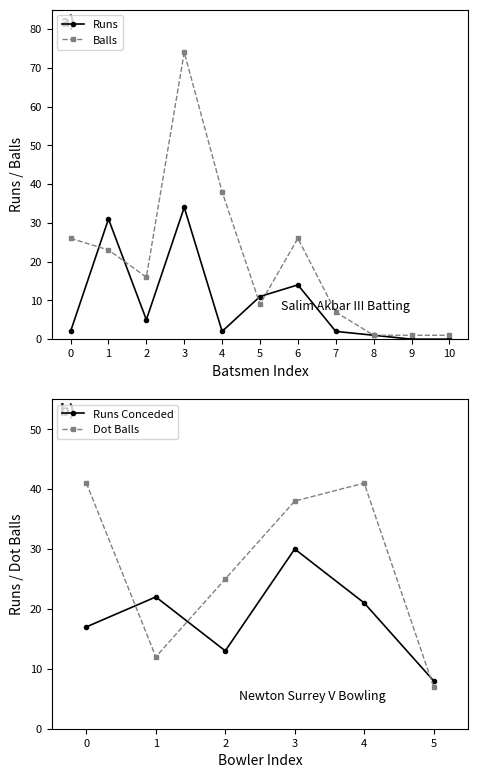

What is the value of the Balls point at the 4th from the left?

74